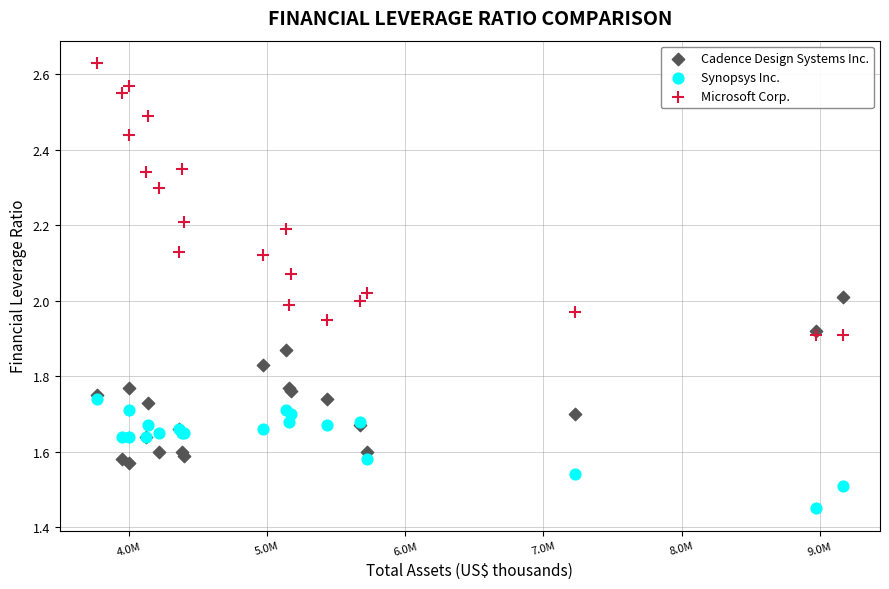

Which series reaches the maximum Y coordinate?

Microsoft Corp.